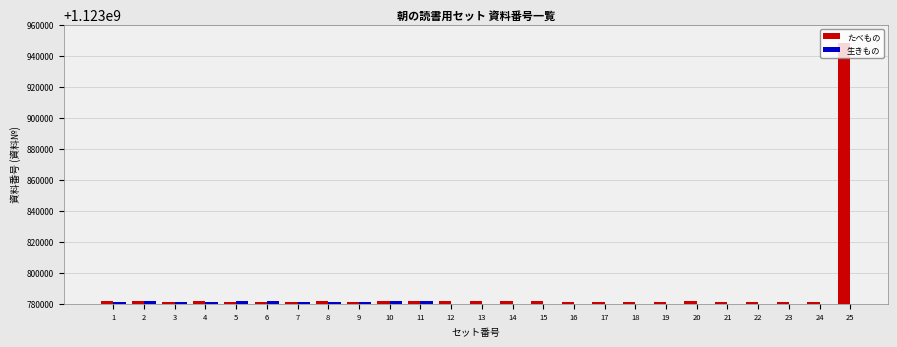

Which series has the largest total across all categories?

たべもの